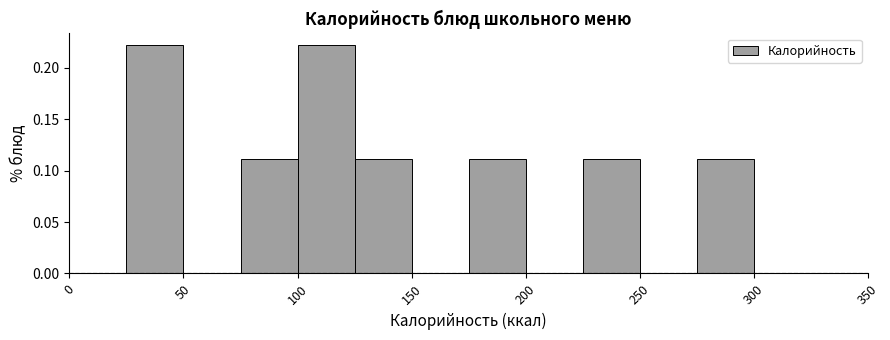

What is the height of the bar covering 275 to 300 on the x-axis? The values are not printed on the chart, so give them approximately, as read against the axis.

0.11